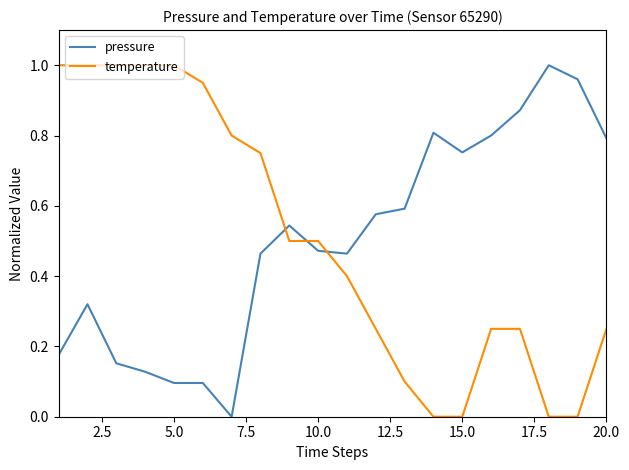

How many positive values does the pressure series have?

19